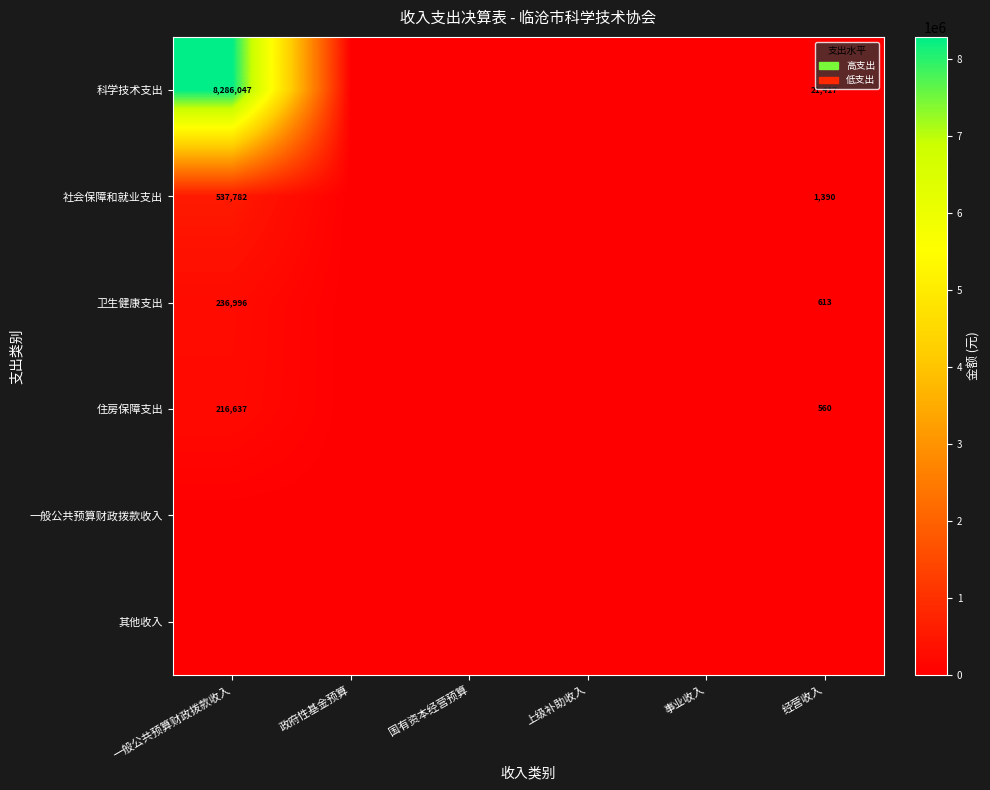

Is it true that 住房保障支出 equals 216637 at 一般公共预算财政拨款收入?

True